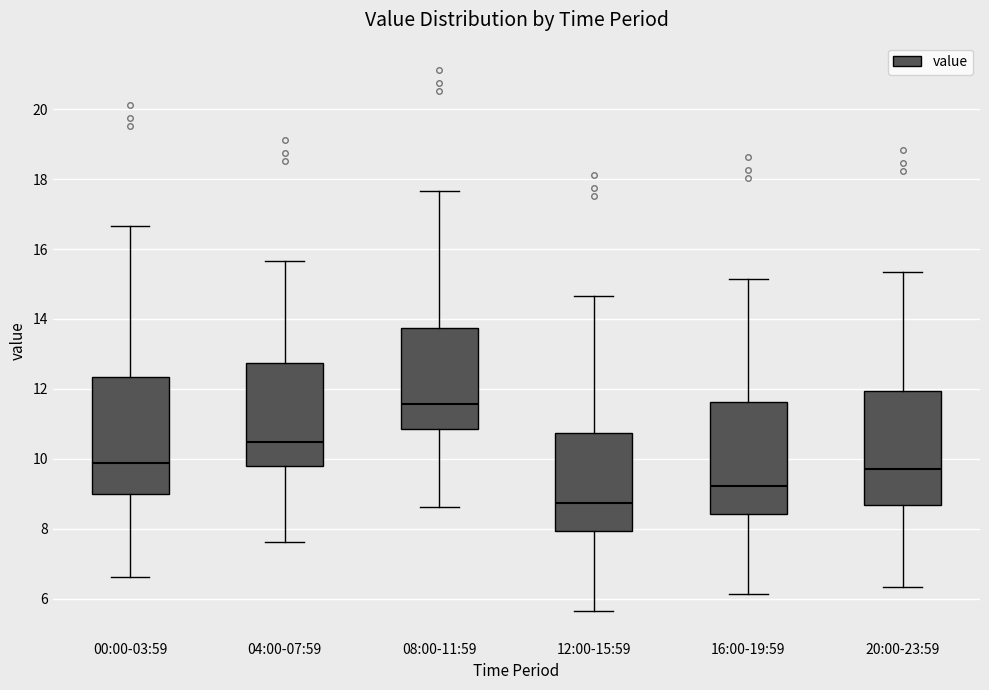

Which box has the lowest median line?

12:00-15:59